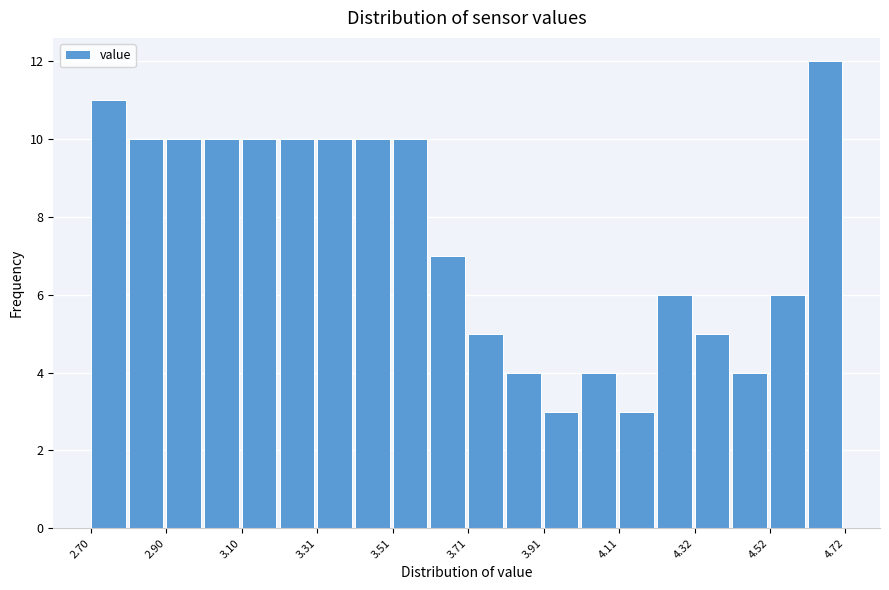

Around what value on the x-axis is the tallest bar? Give the approximate position of its centre, as read against the axis.

4.65